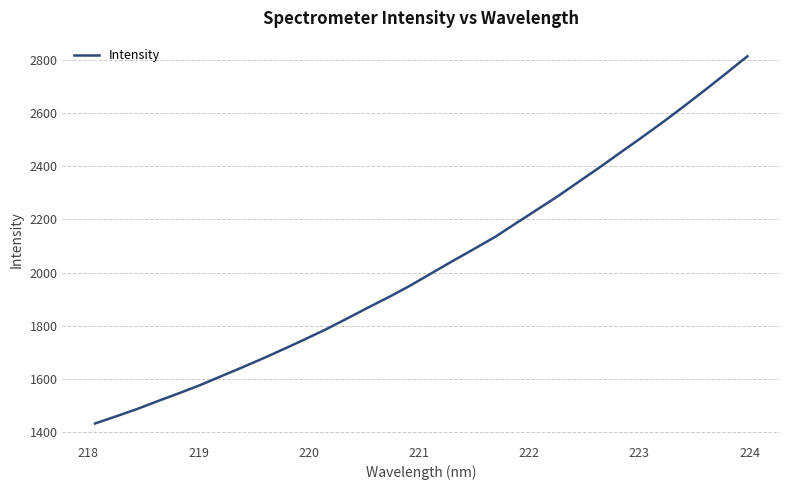

What is the difference between the maximum and minimum values?

1379.8